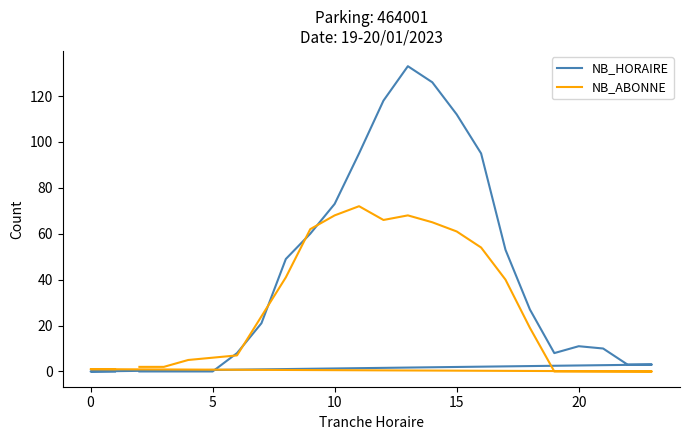

Which series has the largest total across all categories?

NB_HORAIRE